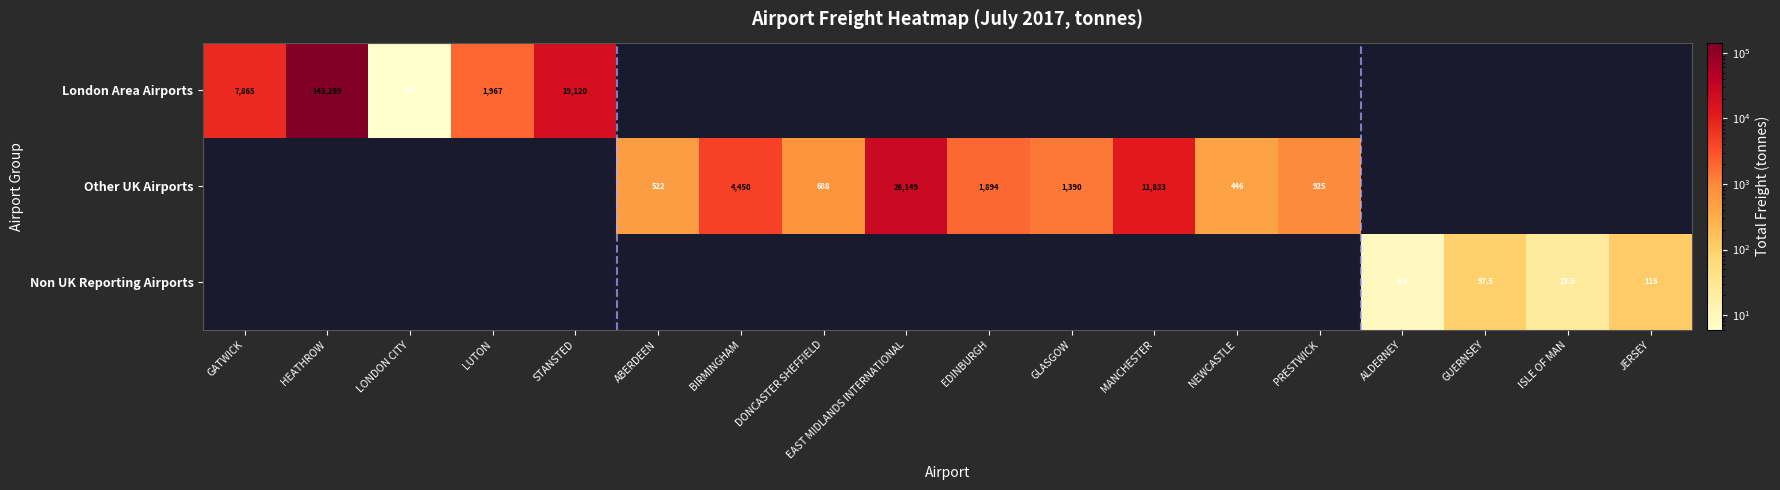

Is it true that Other UK Airports equals 853.9 at EDINBURGH?

False